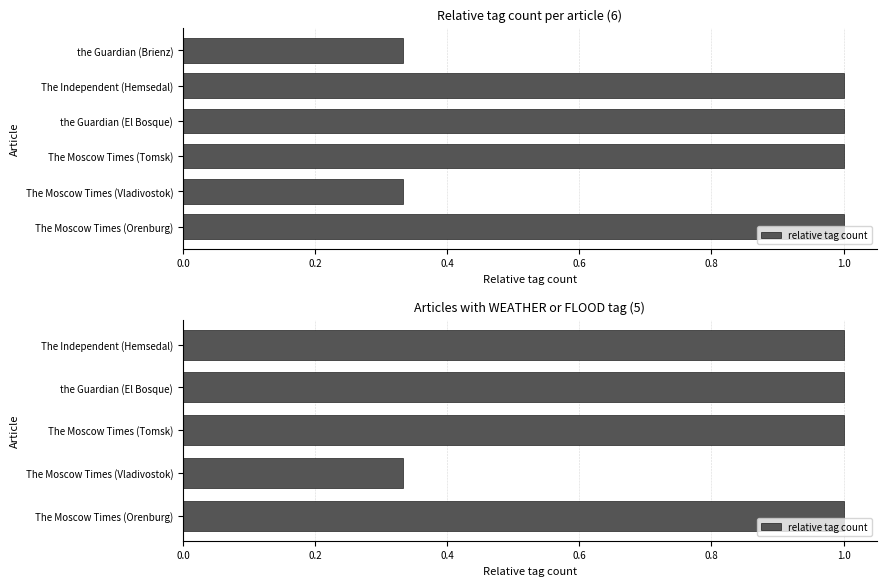

The value at The Moscow Times (Orenburg) is 0.4. True or false?

False